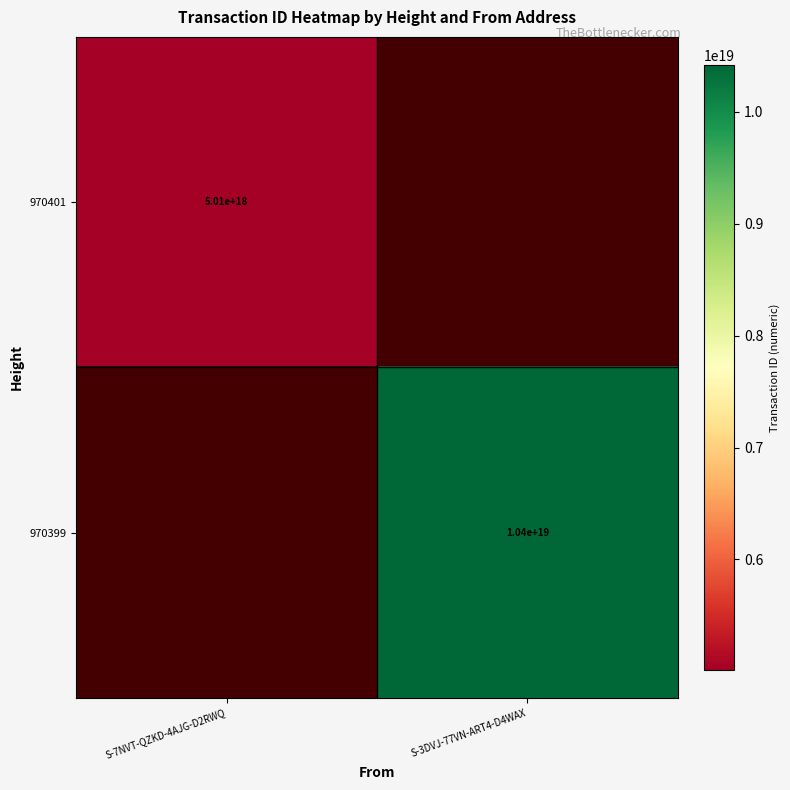

Is the value of 970401 at S-7NVT-QZKD-4AJG-D2RWQ greater than the value of 970399 at S-3DVJ-77VN-ART4-D4WAX?

No